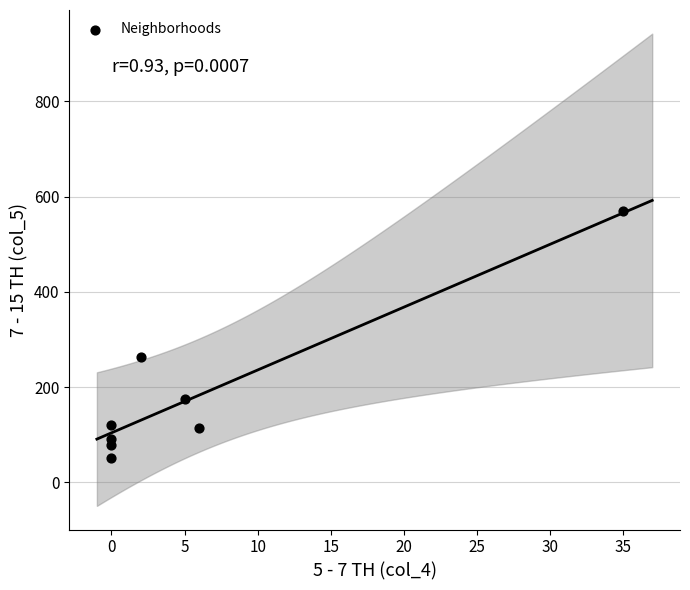

What is the average X value?

6